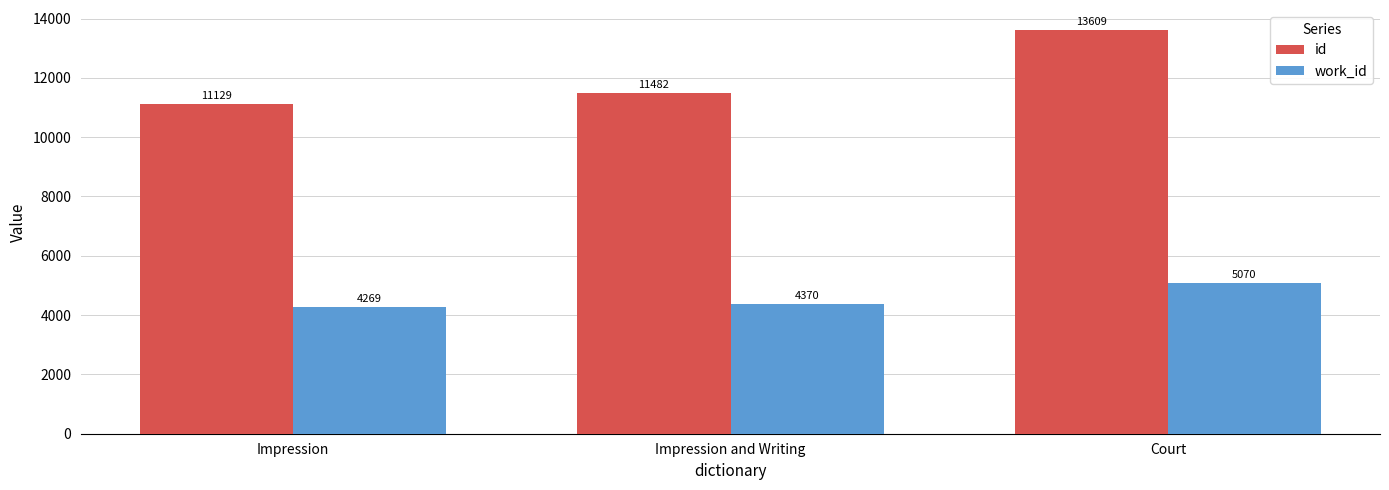

Are the bars horizontal?

No